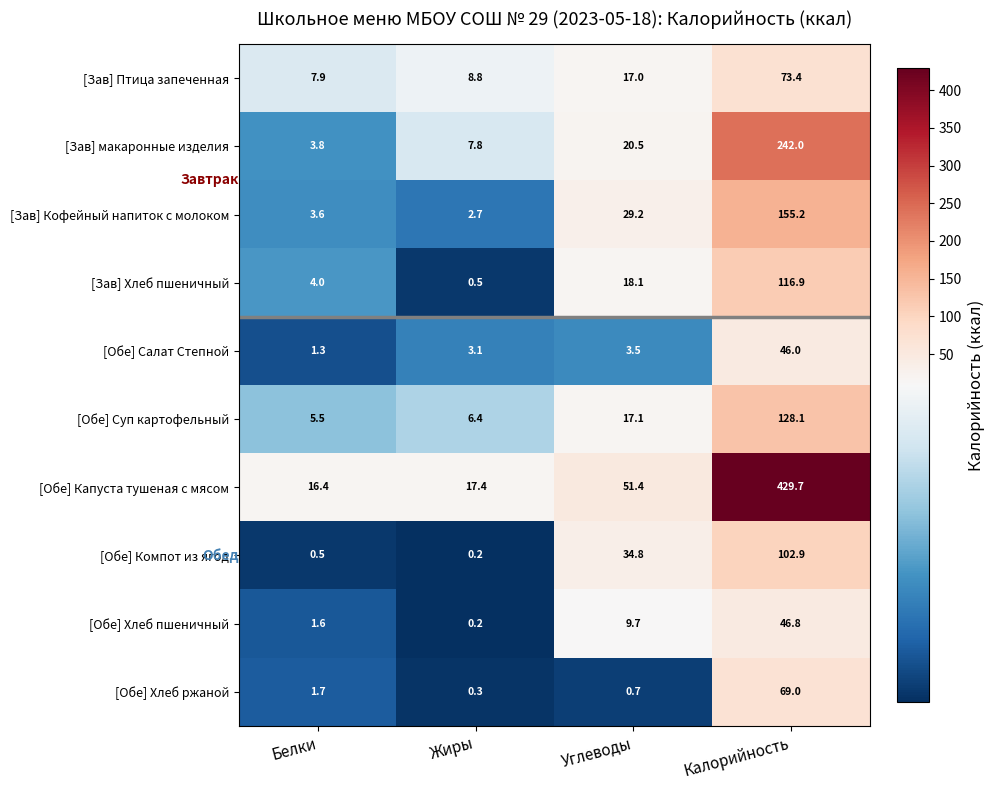

Which series has the largest total across all categories?

[Обе] Капуста тушеная с мясом